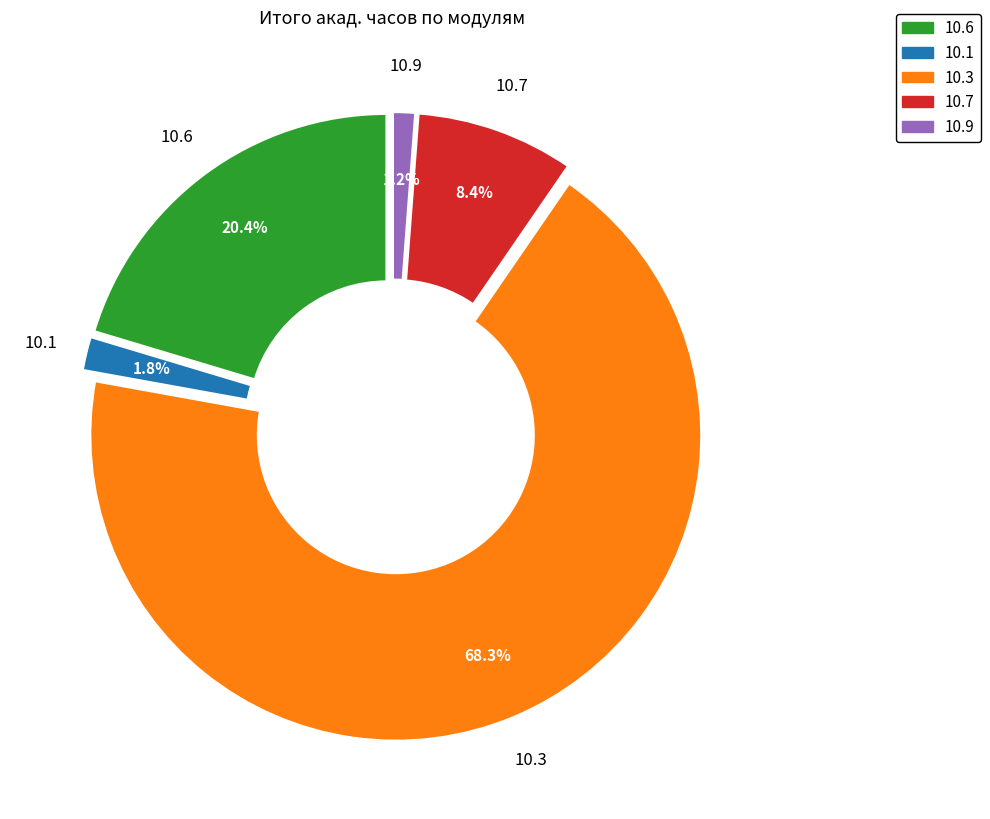

What is the largest slice in the pie chart?

10.3